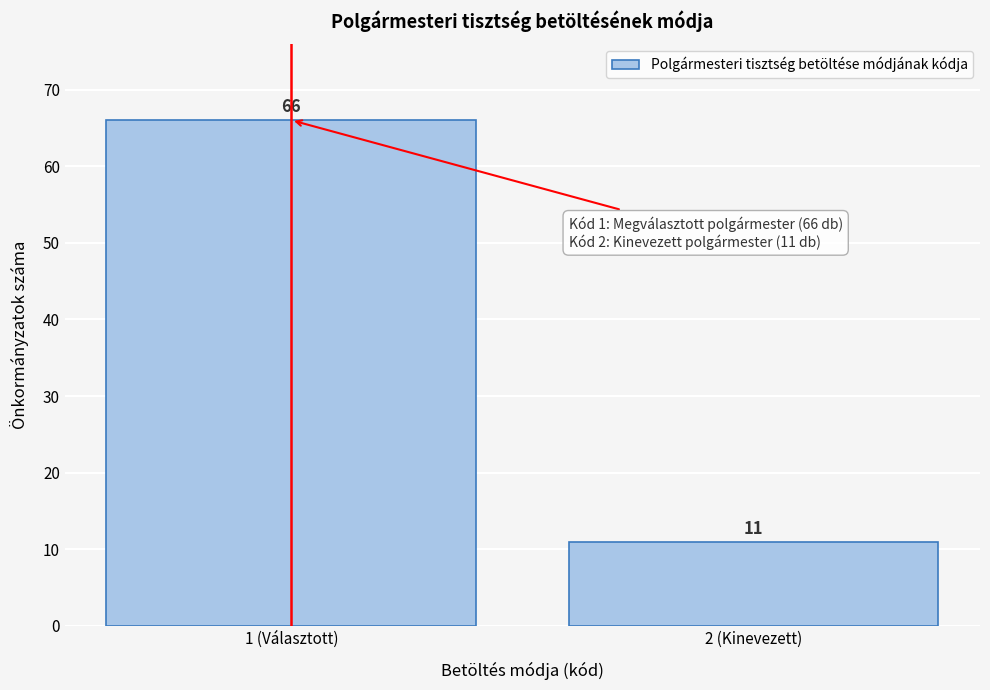

Reading left to right, list all the values displayed in this chart.

66	11